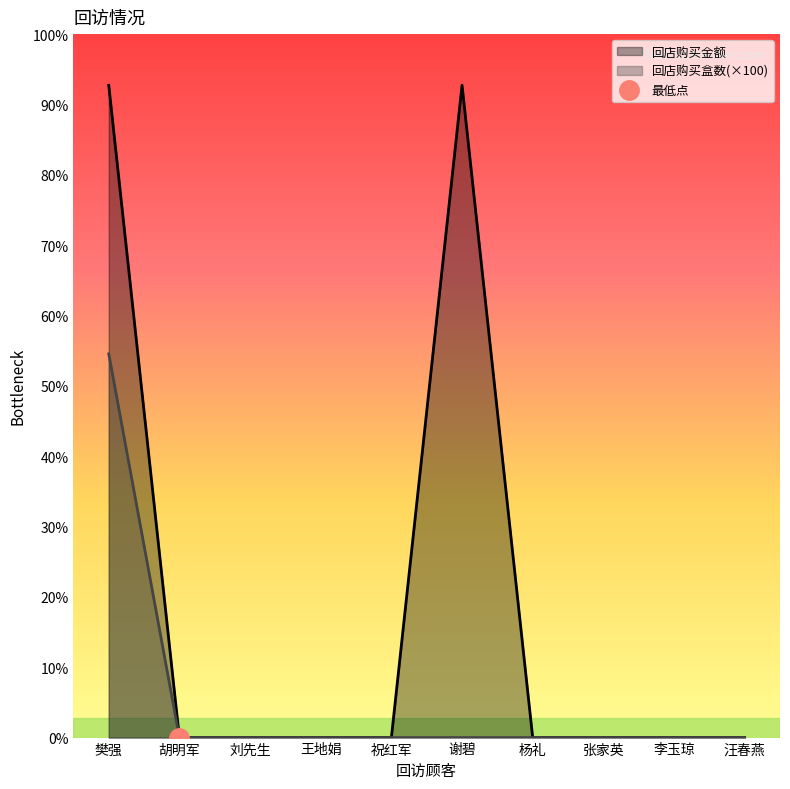

Between 胡明军 and 祝红军, which series saw the biggest shift?

回店购买金额